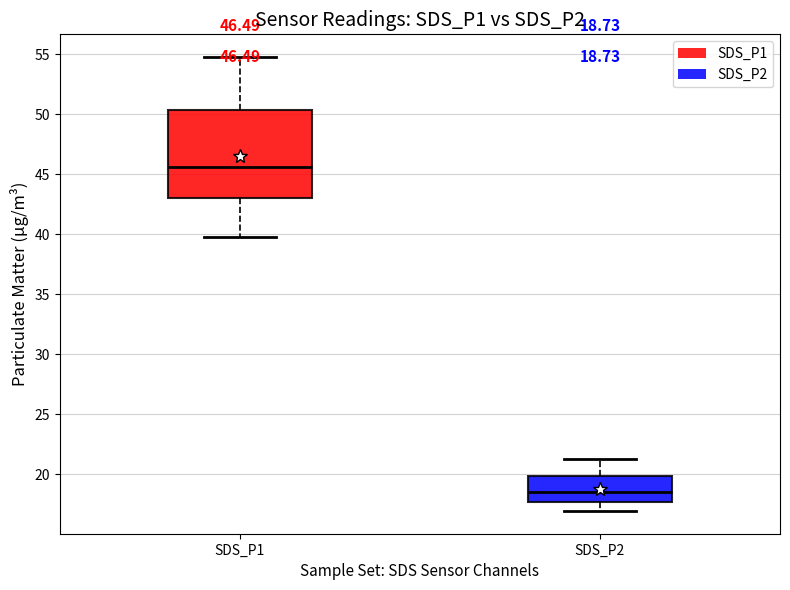

Which box's median line is the lowest?

SDS_P2